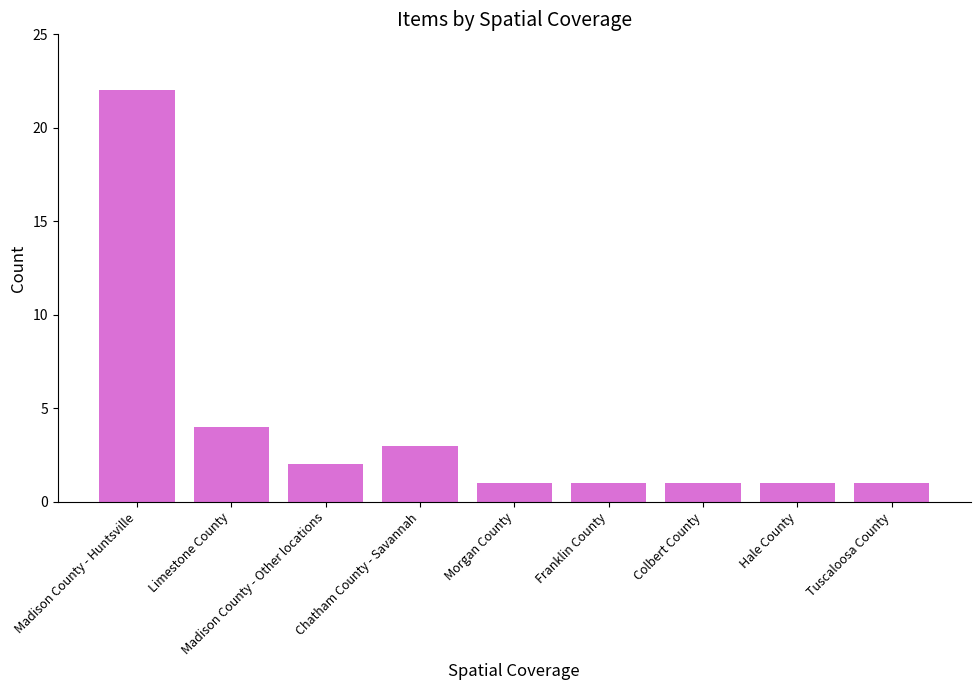

What is the label of the 6th bar from the right?

Chatham County - Savannah